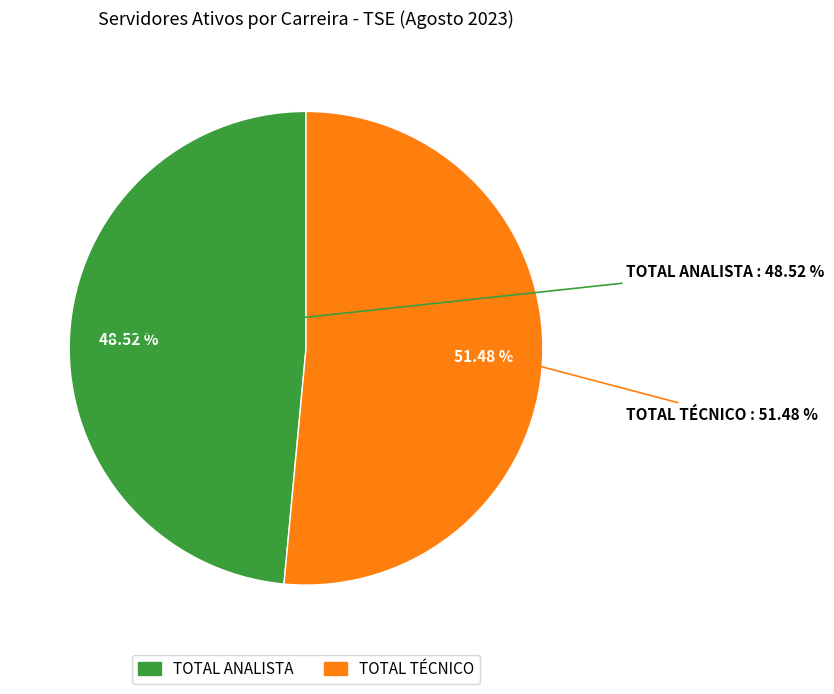

Is there a majority slice in this chart?

Yes